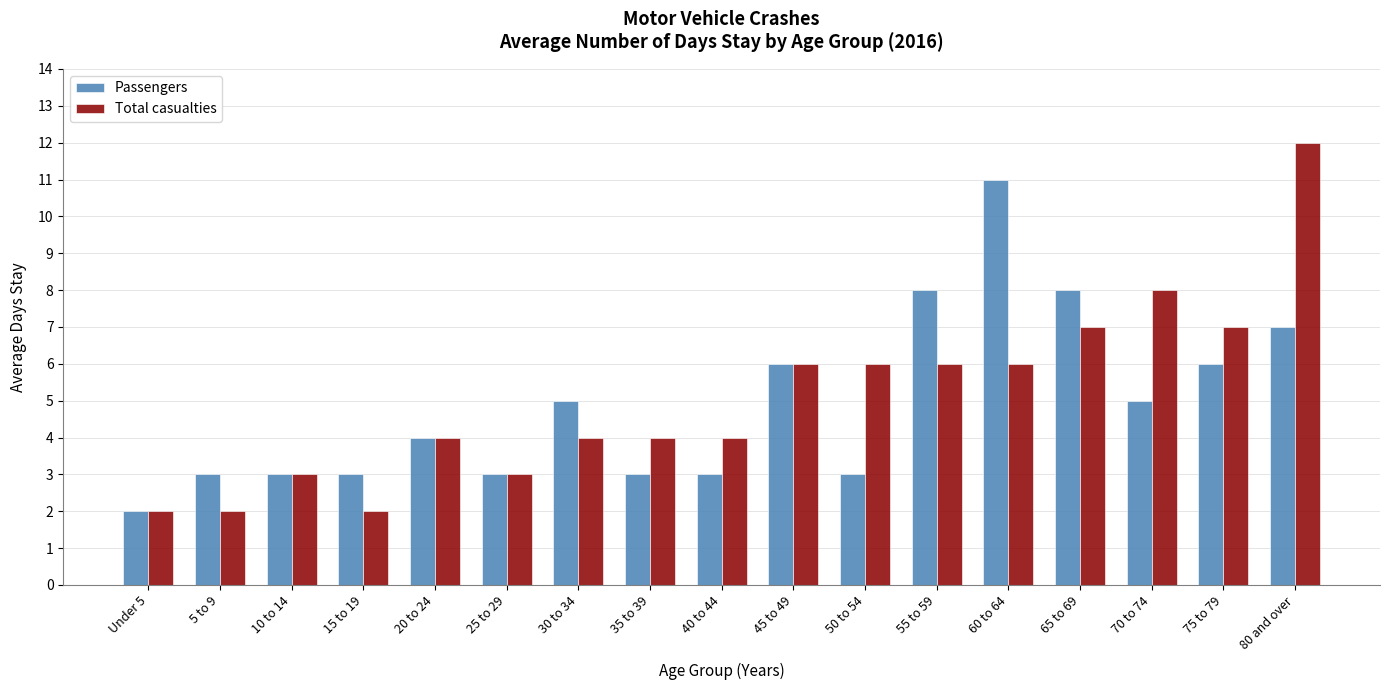

What are all the series names shown in the legend?

Passengers, Total casualties